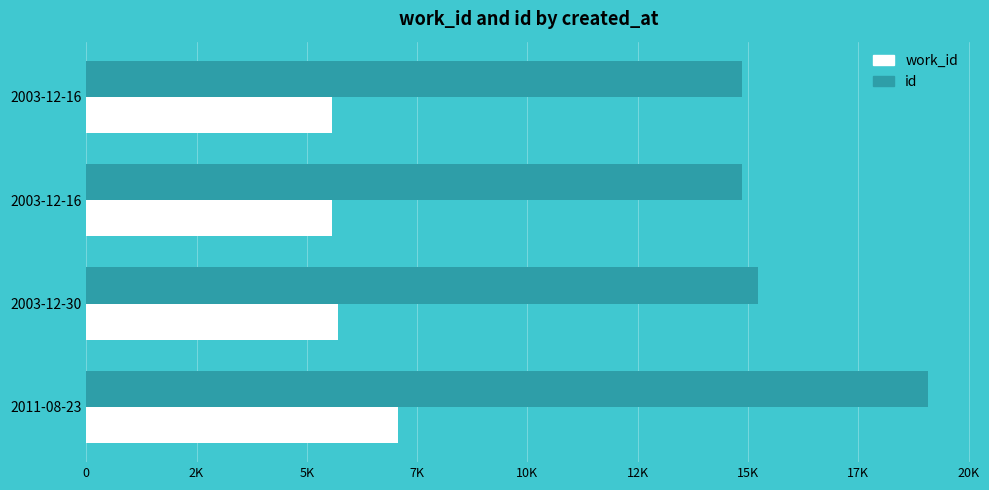

At how many categories does at least one series exceed 14711?

4